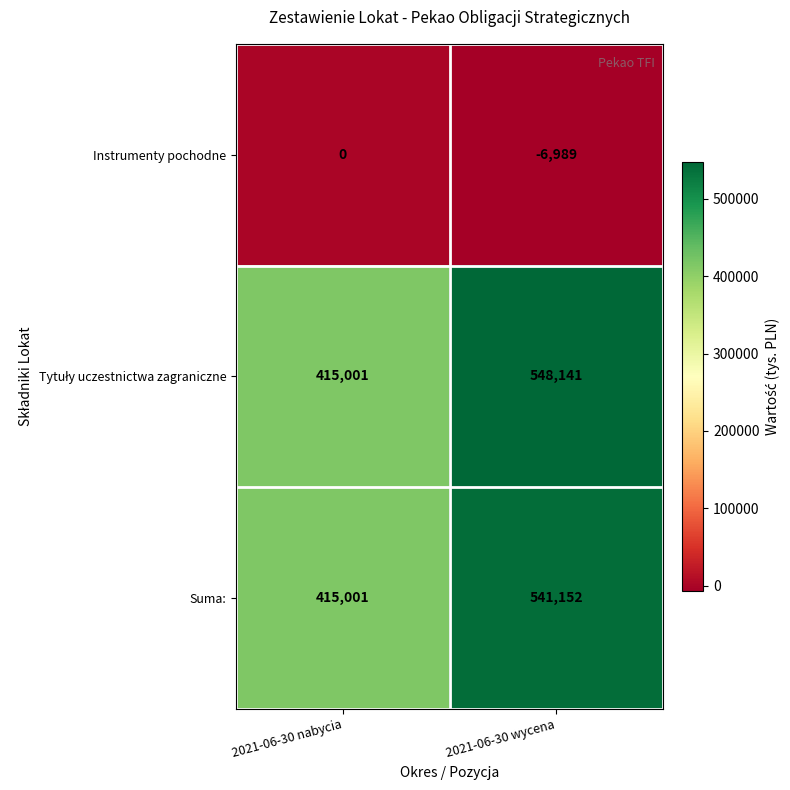

How many distinct data groups are displayed?

3